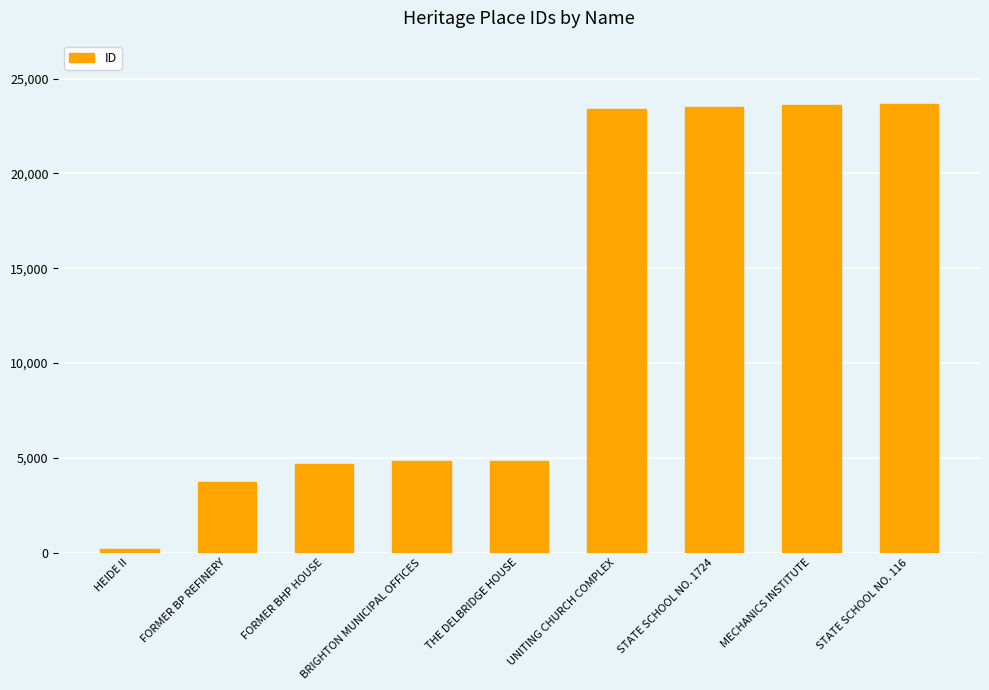

Where is the data nearest to the value 11908?

THE DELBRIDGE HOUSE